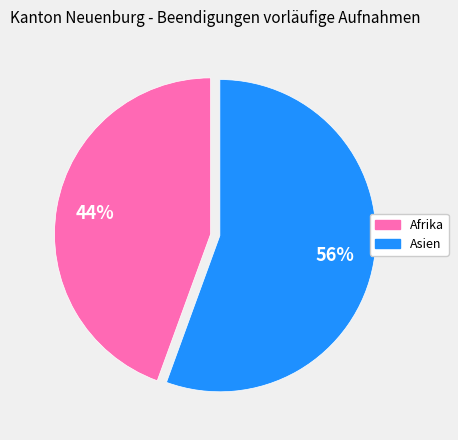

To the nearest percent, what is the average slice percentage?

50%